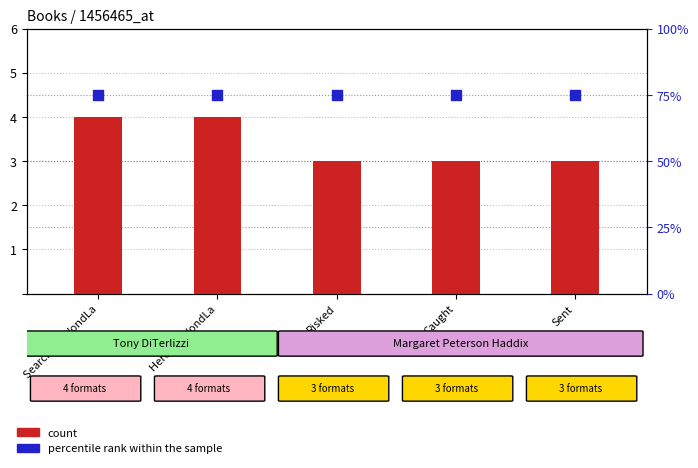

At which category is the sum across all series the highest?

Search for WondLa